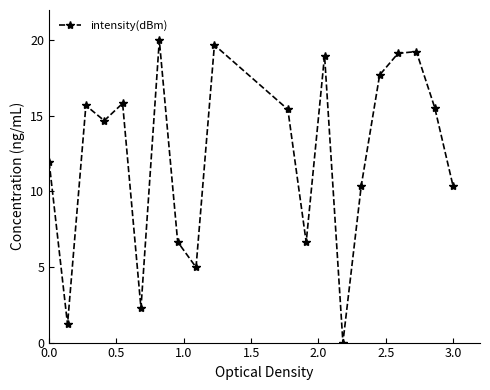

What is the difference between the maximum and minimum values?

20.0